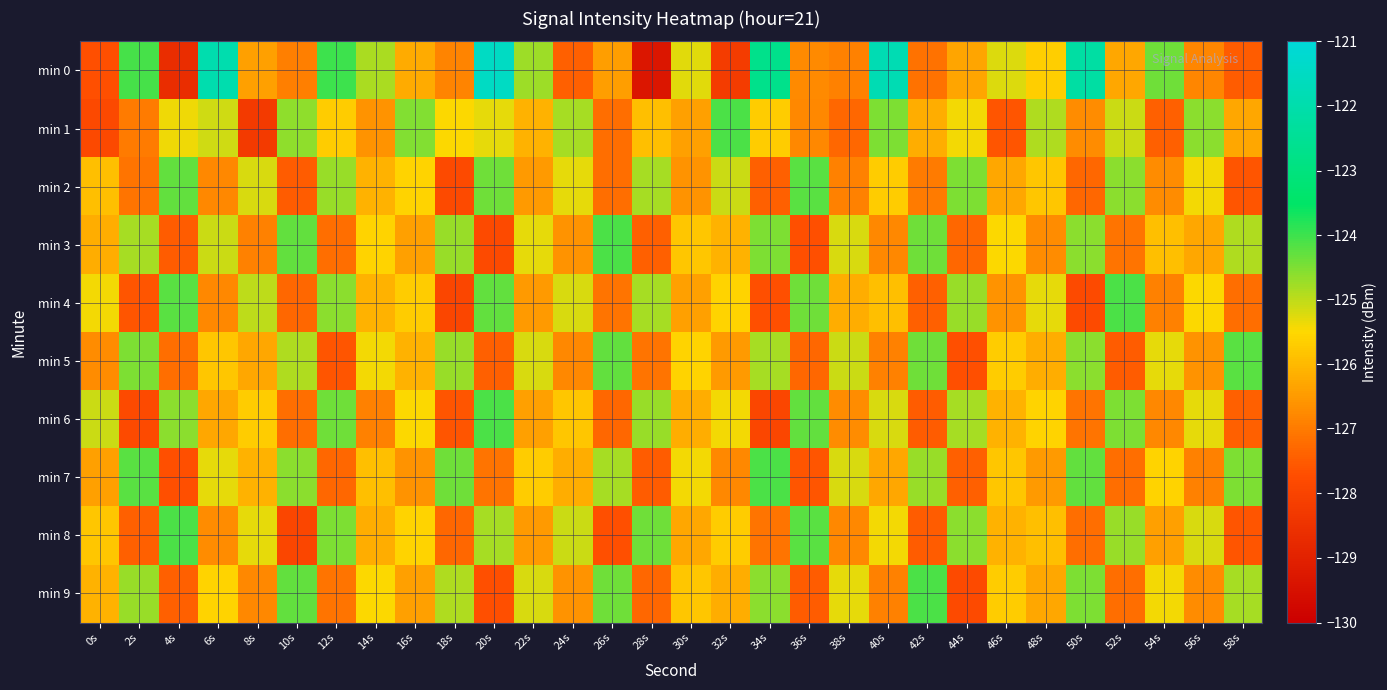

Which has a higher value, 40s or 18s?

40s